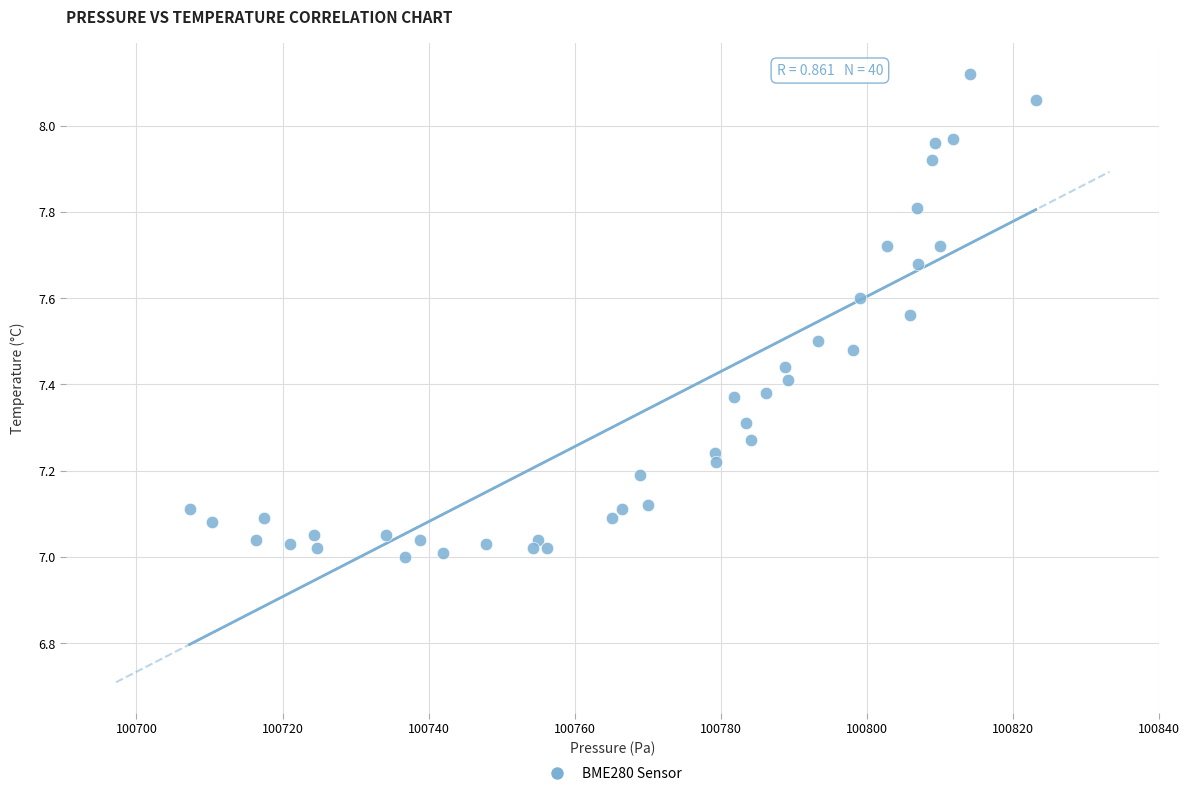

What is the range of X values (max minus min)?

115.9